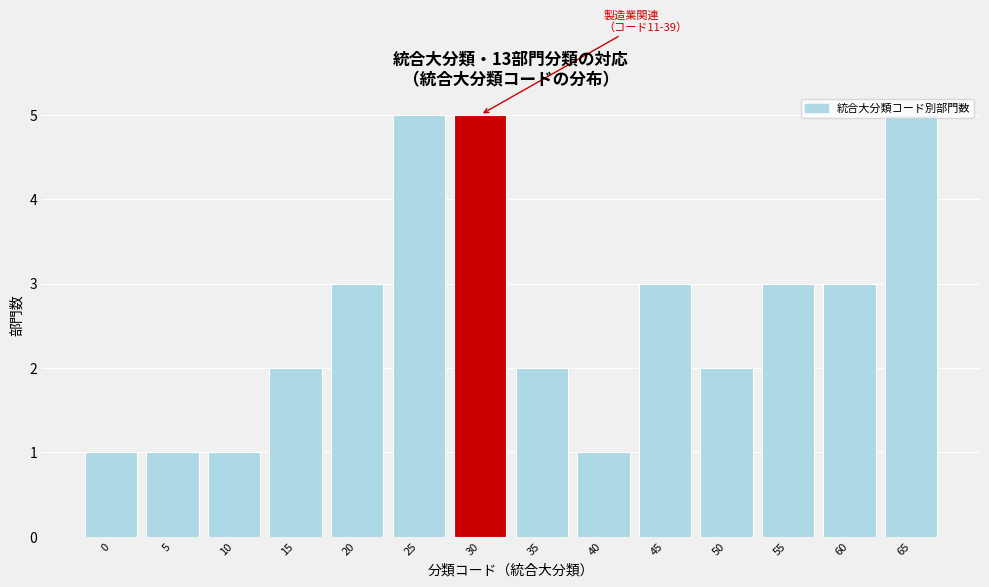

What is the maximum value shown in the chart?

5